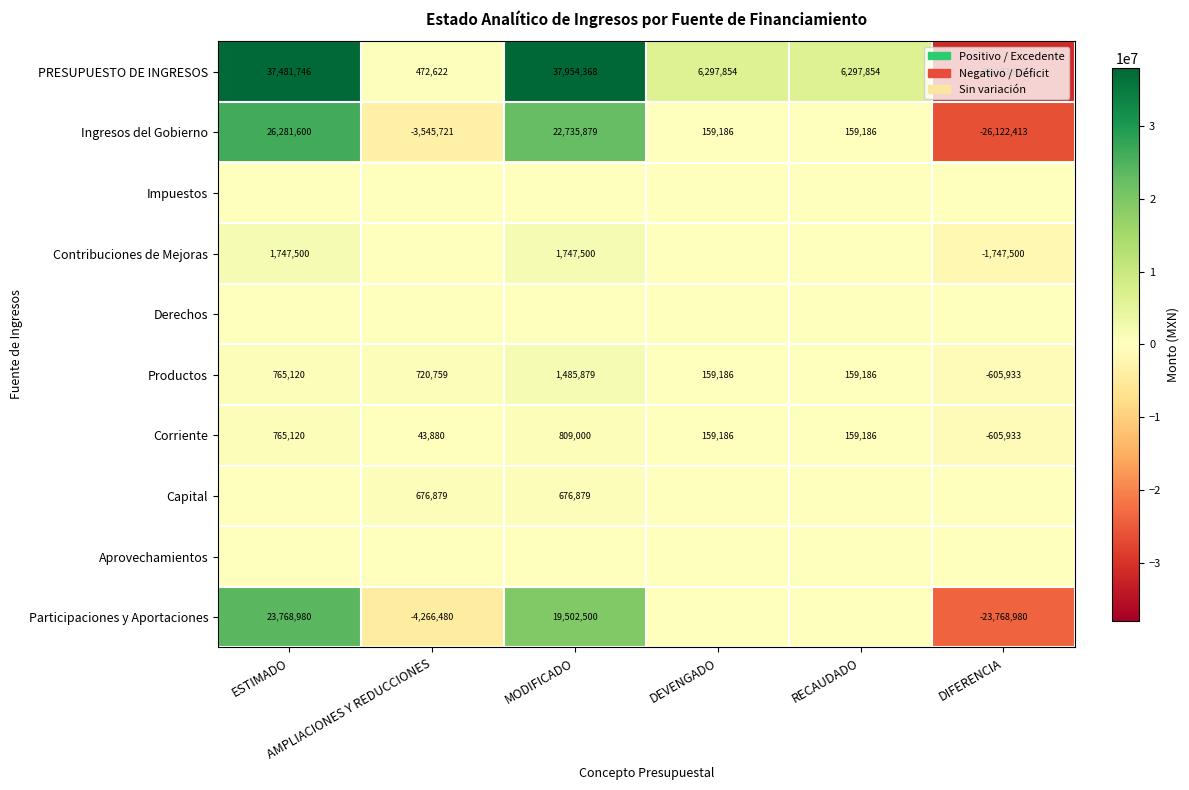

What is the highest value of the Corriente series?

809000